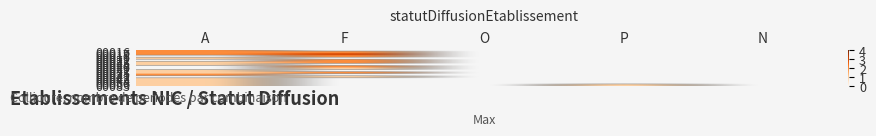

Which category has the highest value in the 00025 series?

F